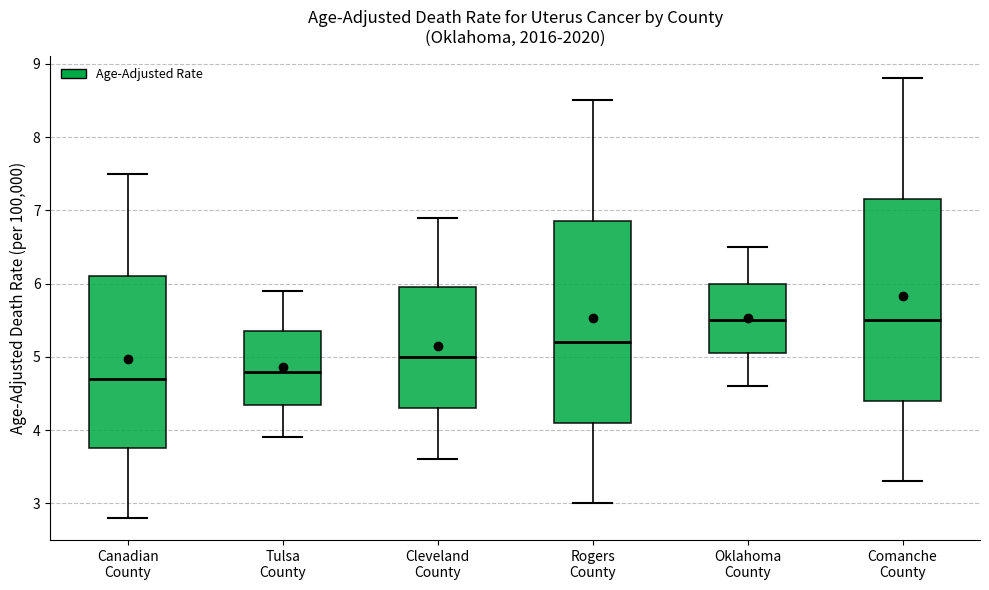

Where does the lower whisker of the box for Rogers County end on the y-axis? The values are not printed on the chart, so give them approximately, as read against the axis.

3.0